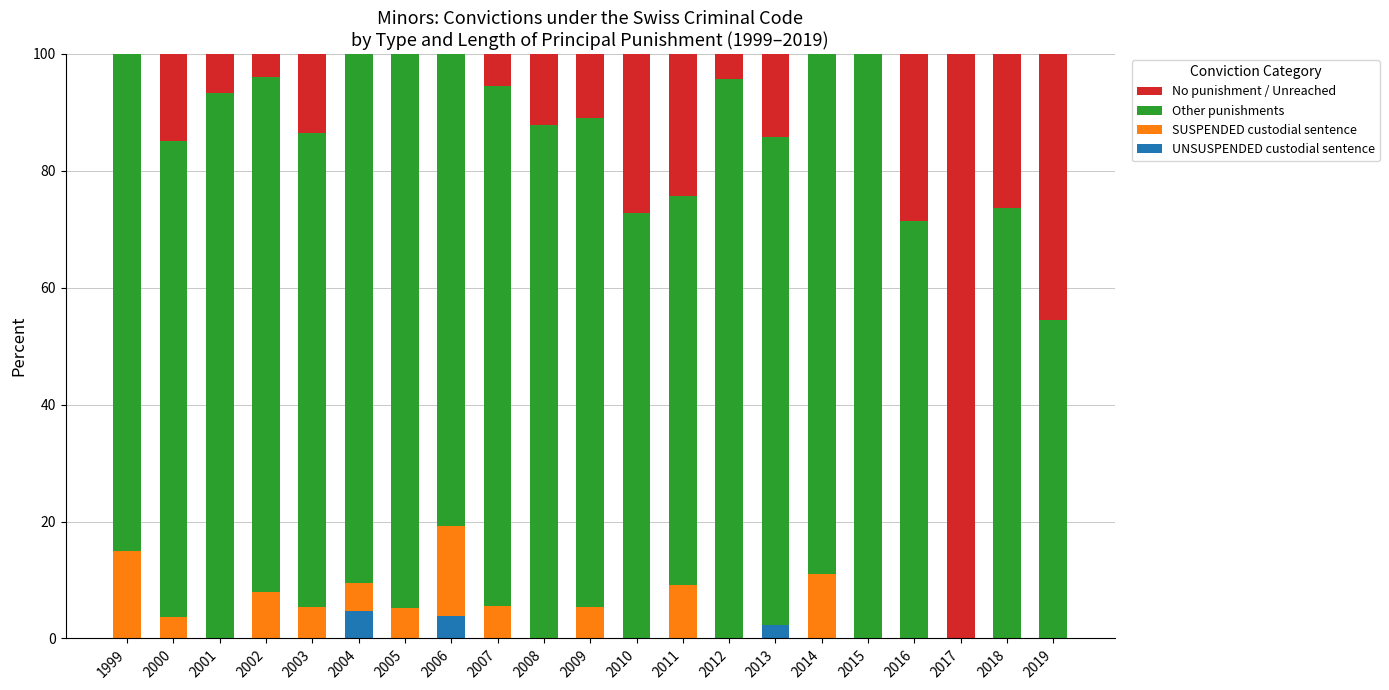

What is the total value across all series at 2008?

100.0